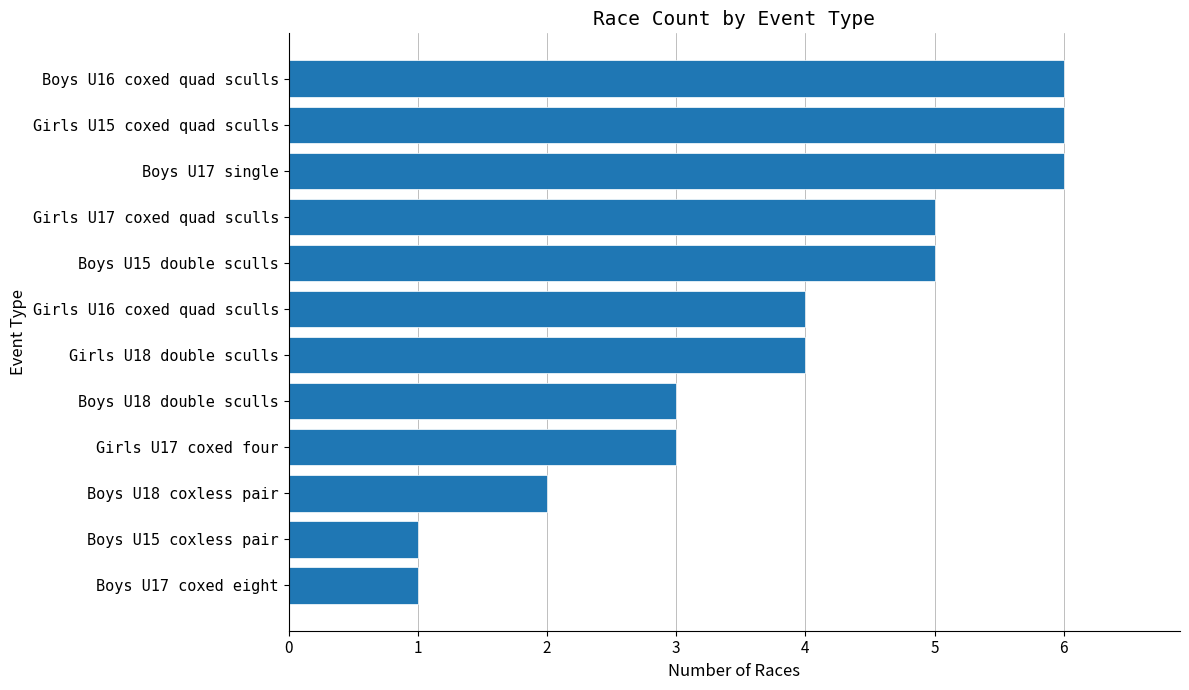

What is the difference between the second highest and second lowest values?

5